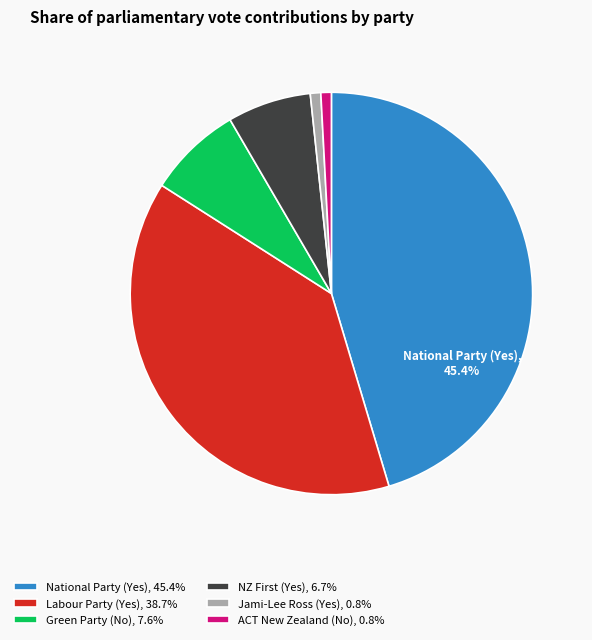

Does Jami-Lee Ross (Yes) account for over 50% of the chart?

No